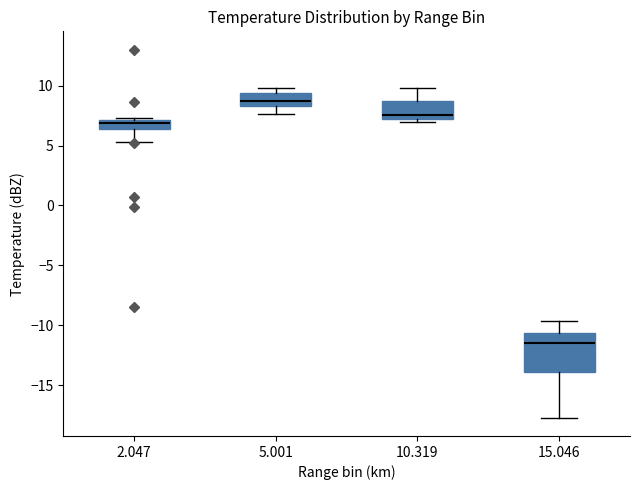

Reading left to right, transcribe this box plot: for each box, give where its median line is, the range the box spans, and where its two whiskers end, as read against the y-axis. The values are not printed on the chart, so give them approximately, as read against the axis.

2.047: median 7.0 (just below the box's upper edge), box 6.5 to 7.0, whiskers 5.5 to 7.5
5.001: median 9.0, box 8.5 to 9.5, whiskers 7.5 to 10.0
10.319: median 7.5, box 7.0 to 8.5, whiskers 7.0 (just below the box's lower edge) to 10.0
15.046: median -11.5, box -14.0 to -10.5, whiskers -17.5 to -9.5